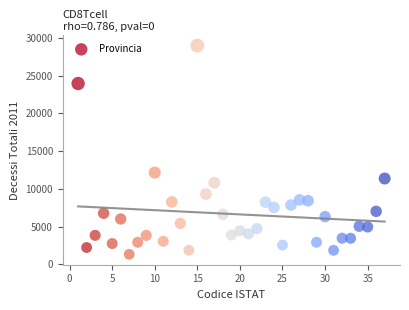

What is the range of Y values (max minus min)?

27655